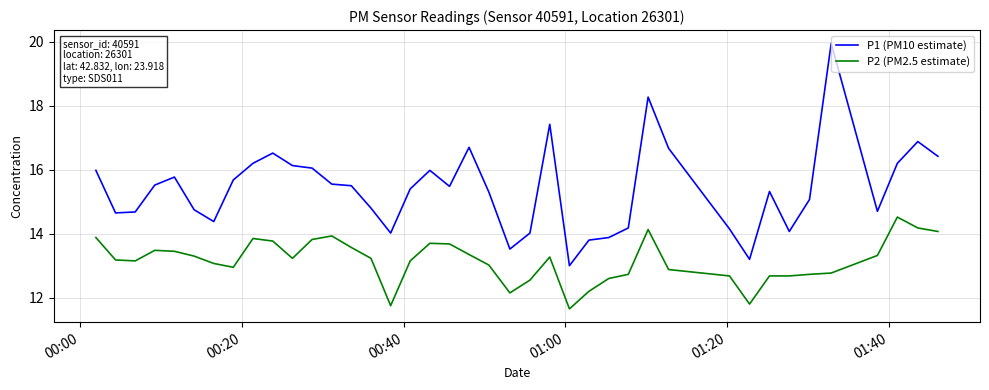

Which series has the largest range (max minus min)?

P1 (PM10 estimate)